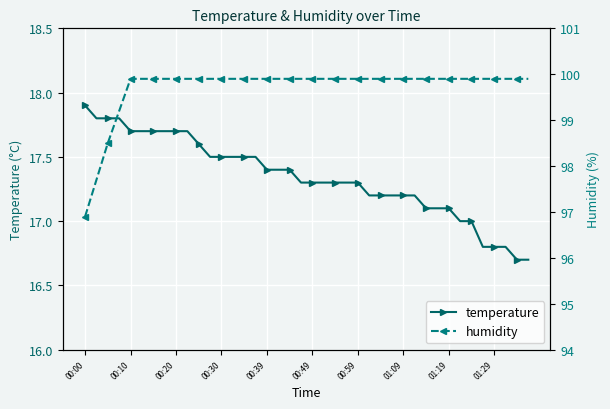

What is the highest value of the temperature series?

17.9